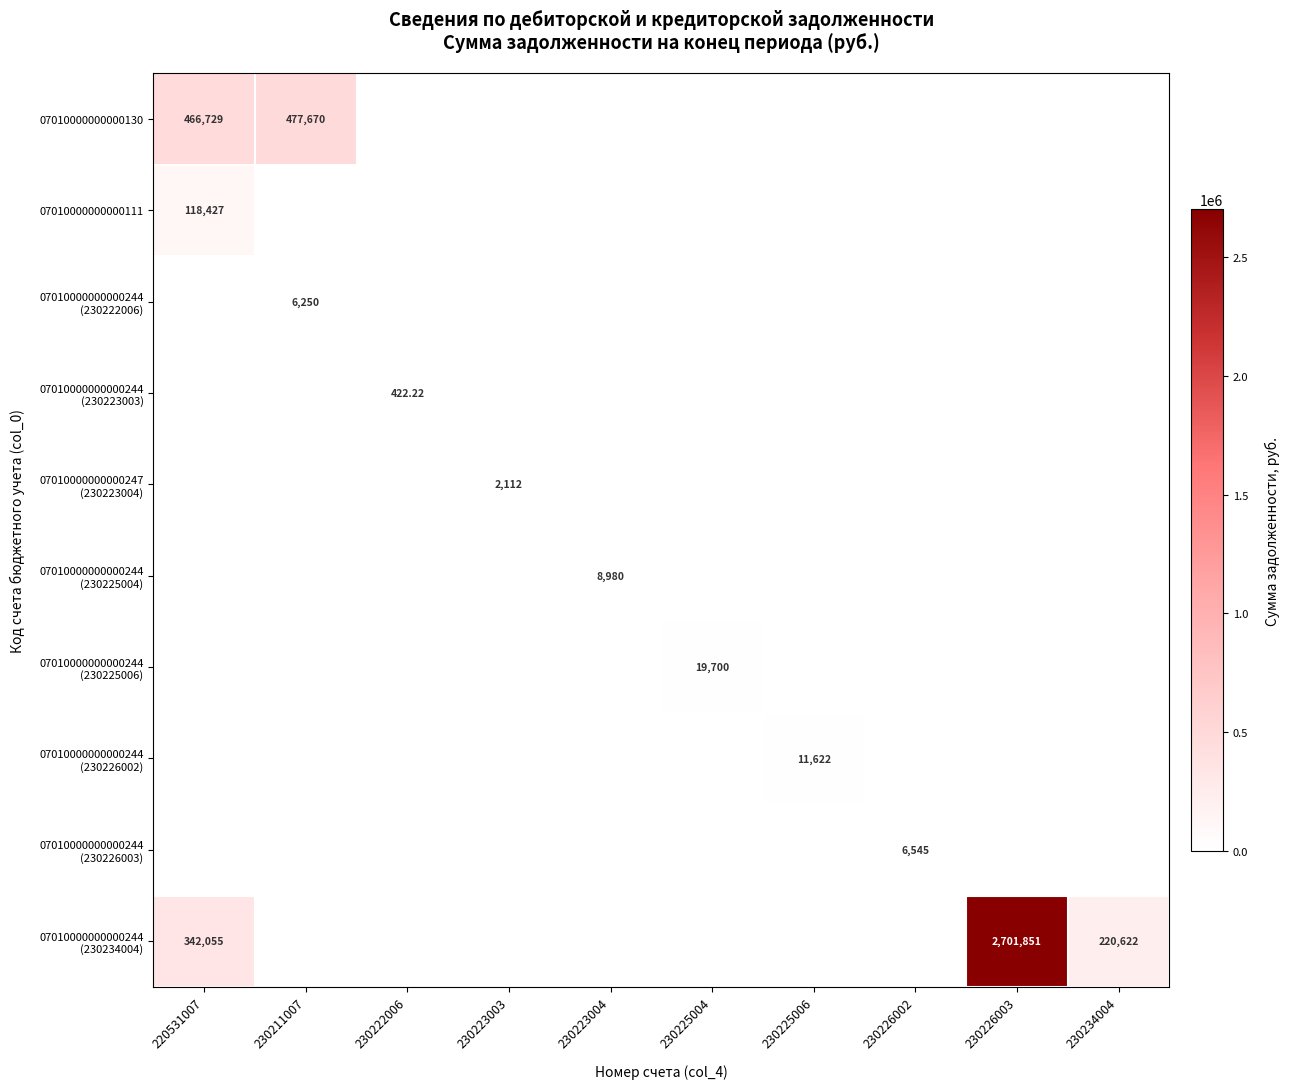

Rank the series by their maximum value, from highest to lowest.

07010000000000244 (230234004), 07010000000000130, 07010000000000111, 07010000000000244 (230225006), 07010000000000244 (230226002), 07010000000000244 (230225004), 07010000000000244 (230226003), 07010000000000244 (230222006), 07010000000000247 (230223004), 07010000000000244 (230223003)